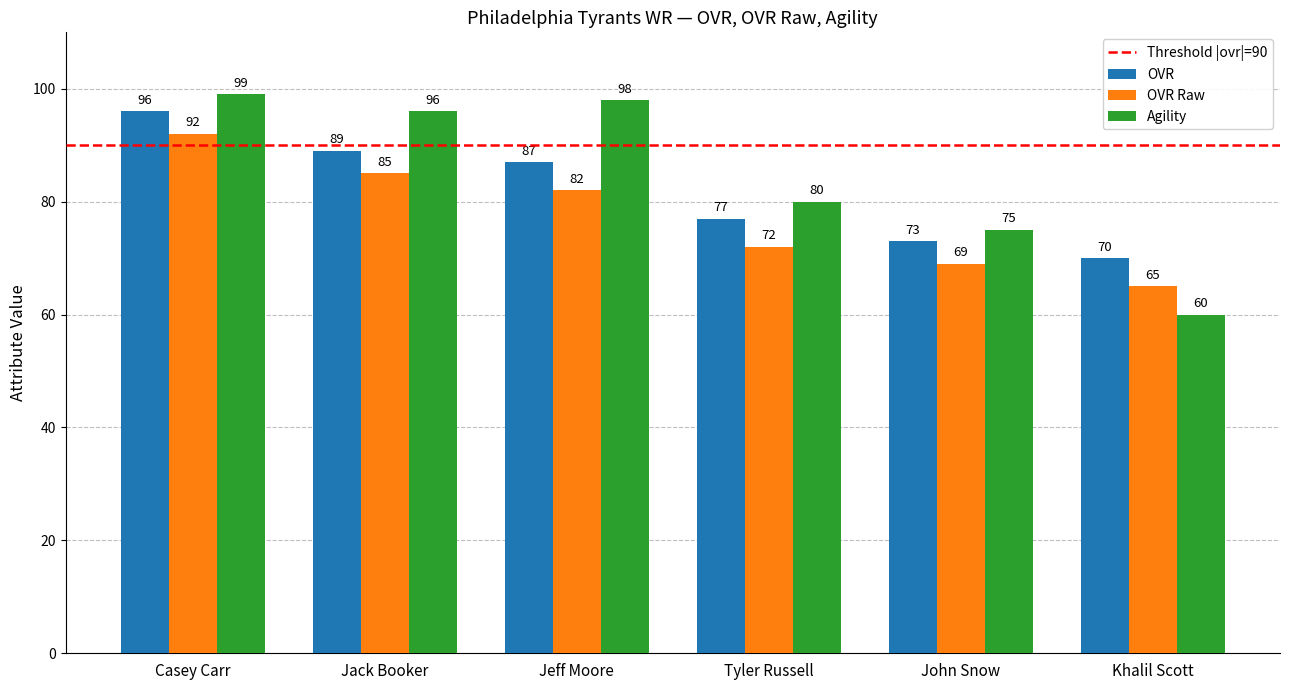

What is the label of the 2nd bar from the right?

John Snow